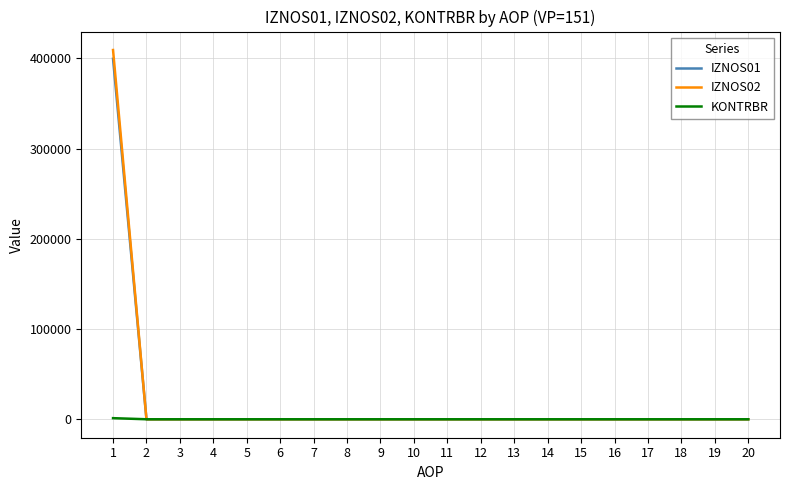

What is the sum of all IZNOS01 values?

399607.5